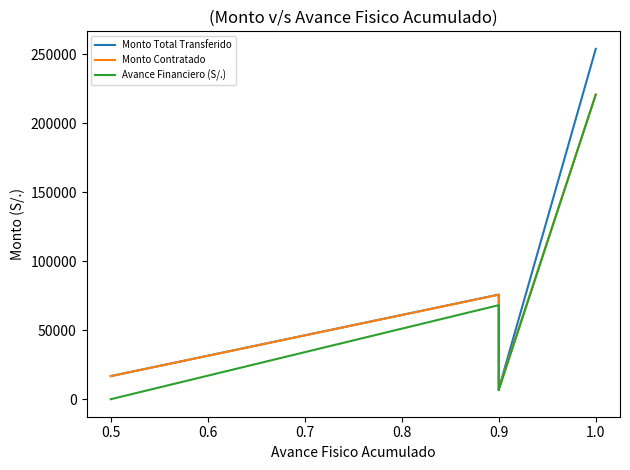

Is this an area chart (filled region under the line)?

No